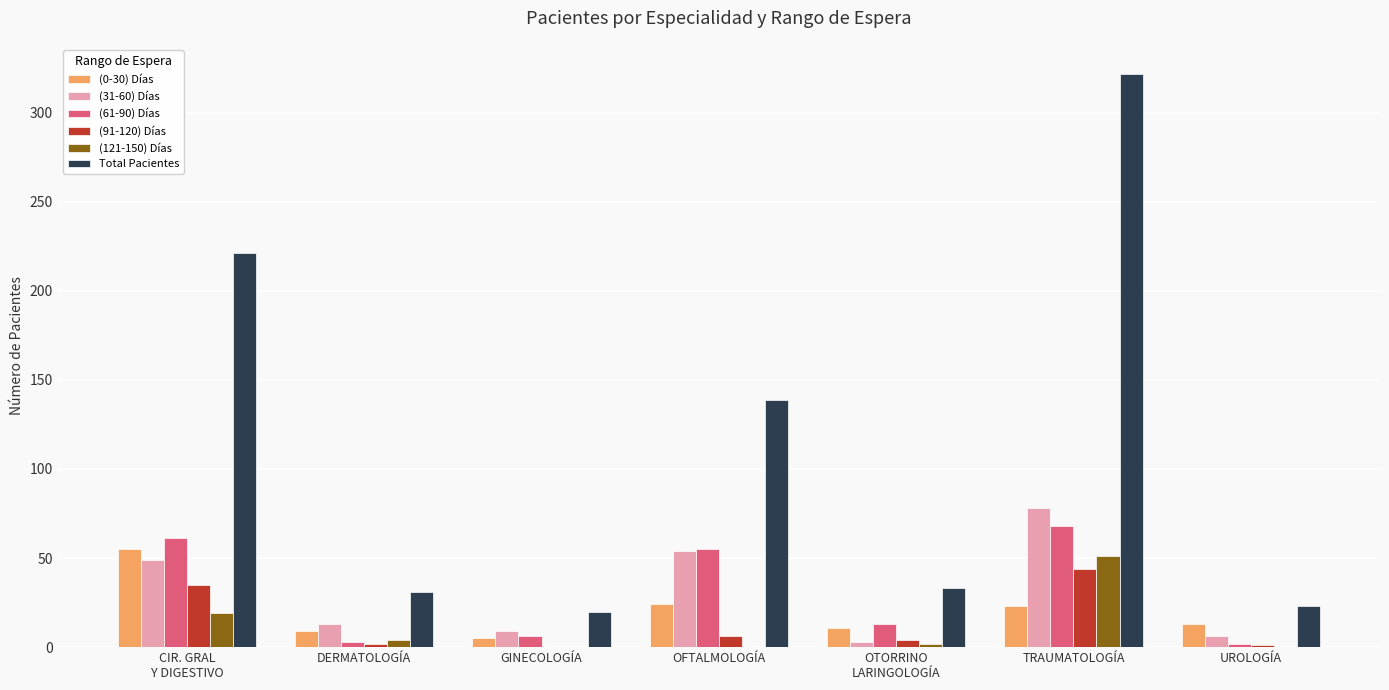

Between TRAUMATOLOGÍA and UROLOGÍA, which series saw the biggest shift?

Total Pacientes